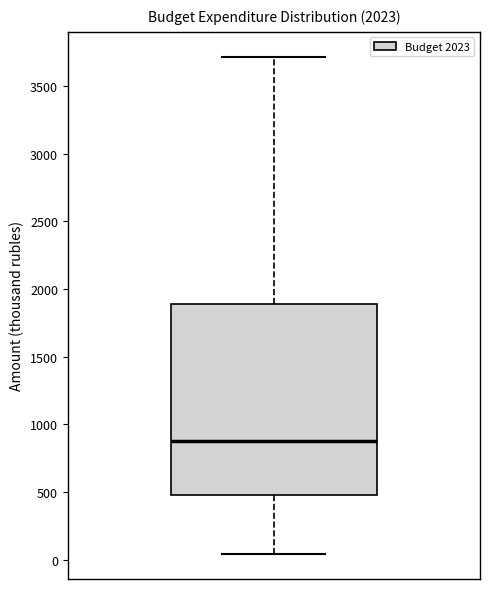

Transcribe this box plot: give where the median line is, the range the box spans, and where the two whiskers end, as read against the y-axis. The values are not printed on the chart, so give them approximately, as read against the axis.

median 850, box 500 to 1900, whiskers 50 to 3700